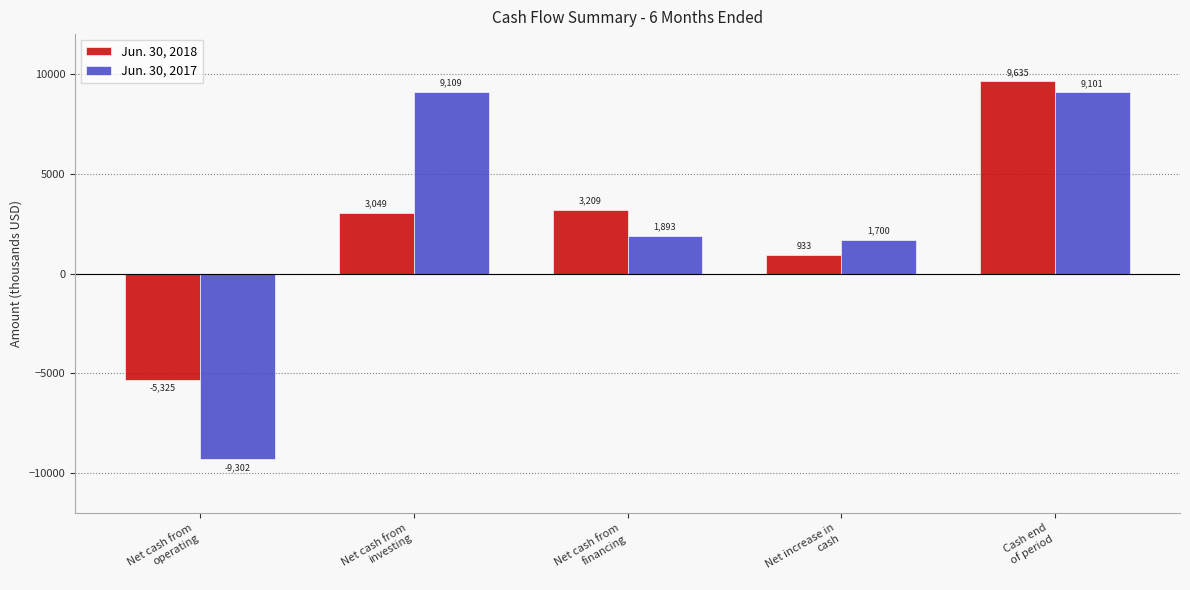

How many negative values does the Jun. 30, 2018 series have?

1